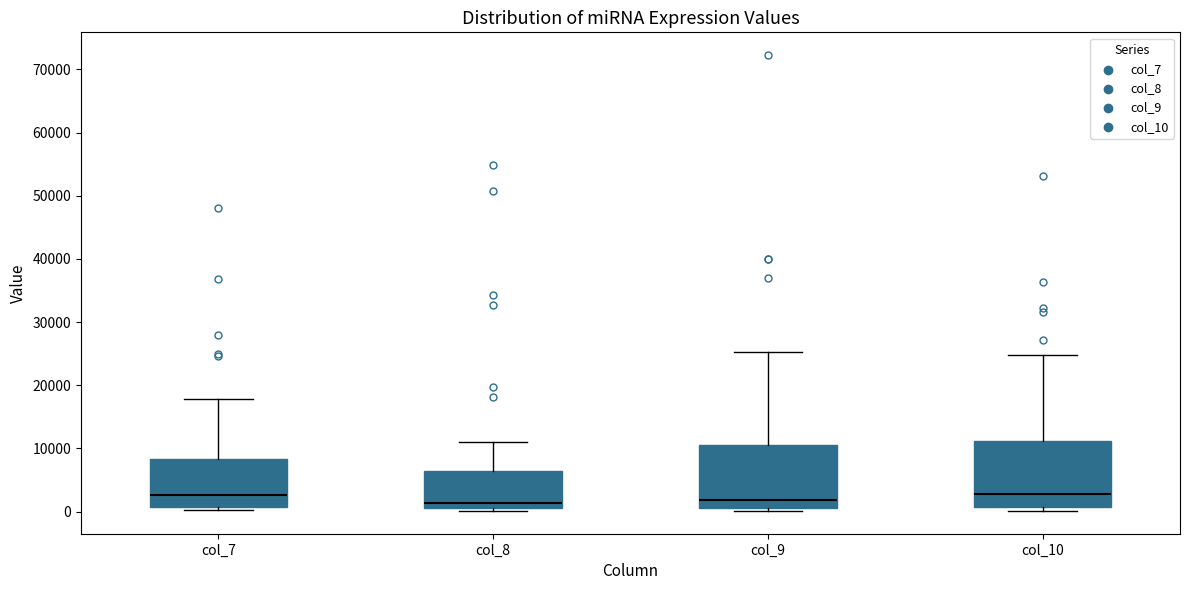

Reading left to right, transcribe this box plot: for each box, give where its median line is, the range the box spans, and where its two whiskers end, as read against the y-axis. The values are not printed on the chart, so give them approximately, as read against the axis.

col_7: median 3000, box 1000 to 8000, whiskers 0 to 18000
col_8: median 1000, box 0 to 6000, whiskers 0 (just below the box's lower edge) to 11000
col_9: median 2000, box 1000 to 11000, whiskers 0 to 25000
col_10: median 3000, box 1000 to 11000, whiskers 0 to 25000